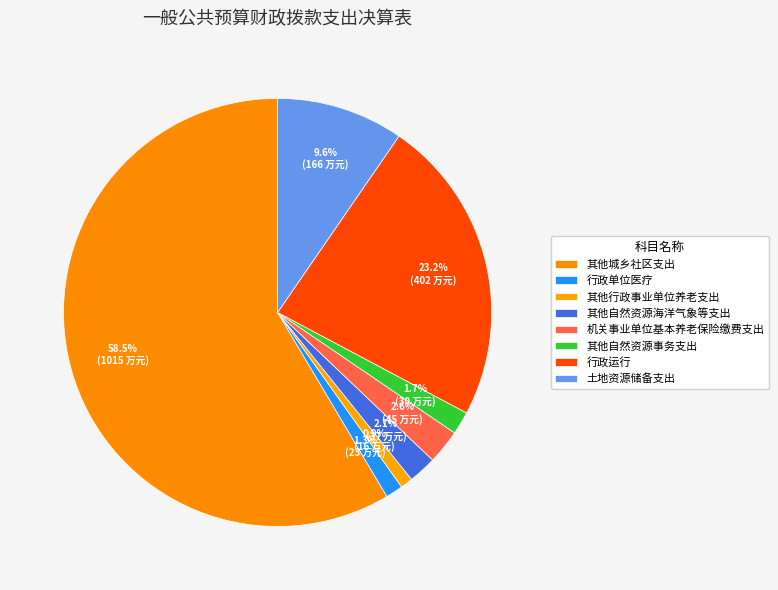

How many segments does this pie chart have?

8